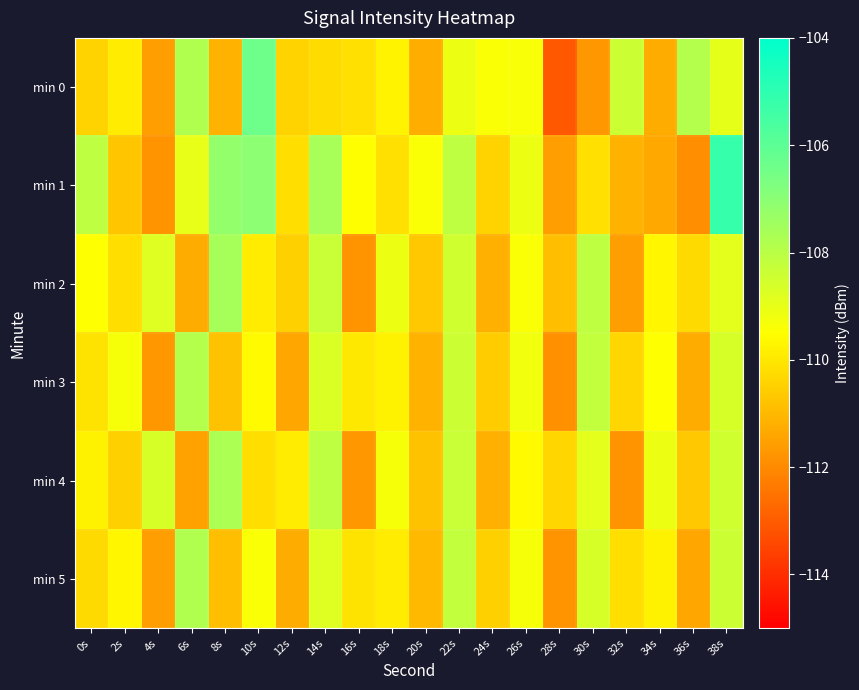

Reading left to right, what are all the values shown in this chart?

min 0: 0s=-110.4	2s=-109.9	4s=-111.6	6s=-107.8	8s=-111.1	10s=-106.4	12s=-110.4	14s=-110.3	16s=-110.2	18s=-109.8	20s=-111.2	22s=-109.1	24s=-109.4	26s=-109.3	28s=-113.1	30s=-111.7	32s=-108.4	34s=-111.3	36s=-107.9	38s=-109.0
min 1: 0s=-108.1	2s=-110.7	4s=-111.8	6s=-109.0	8s=-107.2	10s=-107.0	12s=-110.2	14s=-107.6	16s=-109.5	18s=-110.1	20s=-109.4	22s=-108.1	24s=-110.4	26s=-109.1	28s=-111.6	30s=-110.1	32s=-111.1	34s=-111.4	36s=-111.9	38s=-105.2
min 2: 0s=-109.5	2s=-110.2	4s=-108.8	6s=-111.3	8s=-107.6	10s=-109.9	12s=-110.5	14s=-108.3	16s=-111.8	18s=-109.1	20s=-110.7	22s=-108.5	24s=-111.2	26s=-109.4	28s=-110.9	30s=-108.1	32s=-111.6	34s=-109.7	36s=-110.3	38s=-108.9
min 3: 0s=-110.1	2s=-109.3	4s=-111.7	6s=-107.9	8s=-110.8	10s=-109.6	12s=-111.4	14s=-108.7	16s=-110.0	18s=-109.8	20s=-111.1	22s=-108.4	24s=-110.6	26s=-109.2	28s=-111.9	30s=-108.2	32s=-110.4	34s=-109.5	36s=-111.3	38s=-108.6
min 4: 0s=-109.8	2s=-110.5	4s=-108.6	6s=-111.5	8s=-107.7	10s=-110.2	12s=-109.9	14s=-108.1	16s=-111.7	18s=-109.3	20s=-110.8	22s=-108.3	24s=-111.2	26s=-109.6	28s=-110.4	30s=-108.9	32s=-111.8	34s=-109.1	36s=-110.7	38s=-108.5
min 5: 0s=-110.3	2s=-109.7	4s=-111.6	6s=-107.8	8s=-110.9	10s=-109.4	12s=-111.3	14s=-108.8	16s=-110.1	18s=-109.9	20s=-111.0	22s=-108.2	24s=-110.5	26s=-109.3	28s=-111.8	30s=-108.6	32s=-110.2	34s=-109.8	36s=-111.4	38s=-108.4